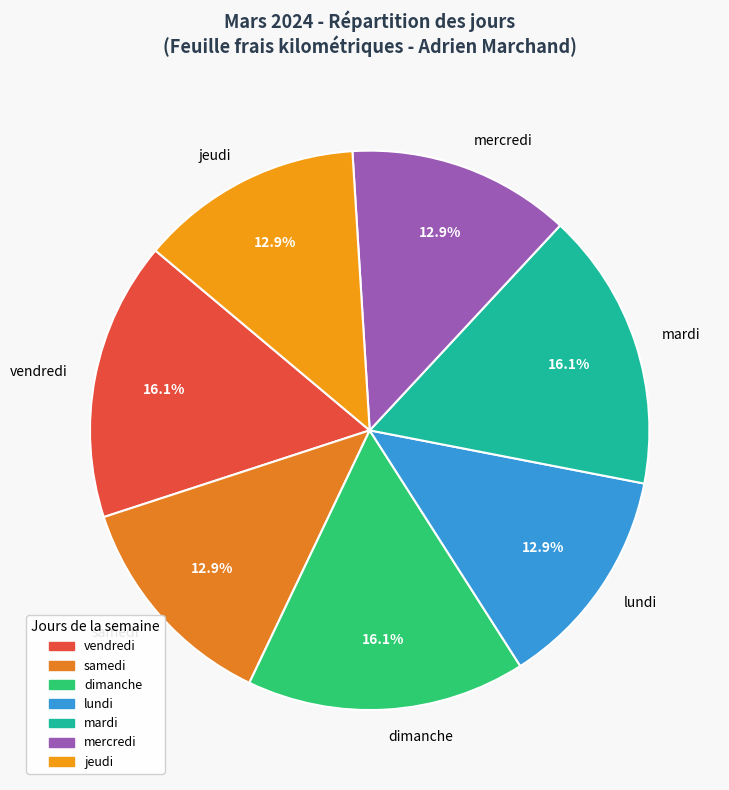

To the nearest percent, what is the difference between the dimanche and lundi slice percentages?

3%